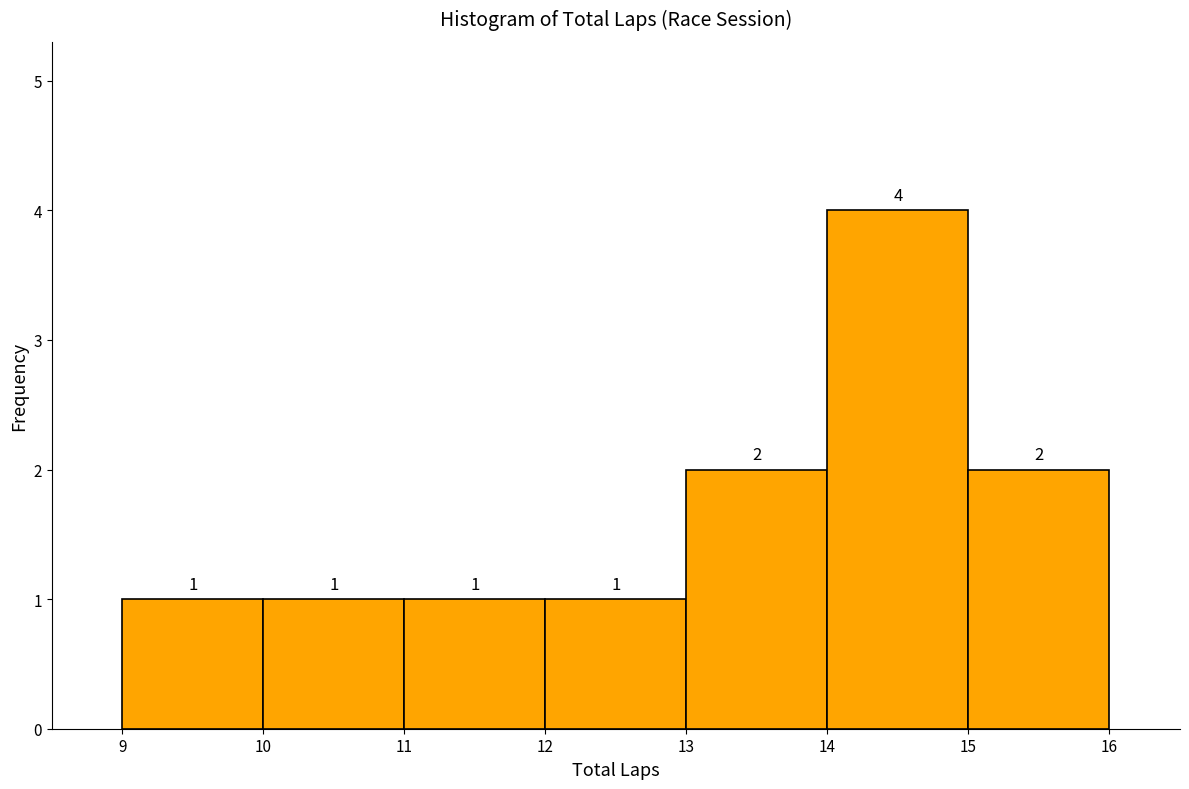

Reading left to right, list every bar in this chart as the range it spans on the x-axis followed by its height.

9 to 10: 1
10 to 11: 1
11 to 12: 1
12 to 13: 1
13 to 14: 2
14 to 15: 4
15 to 16: 2